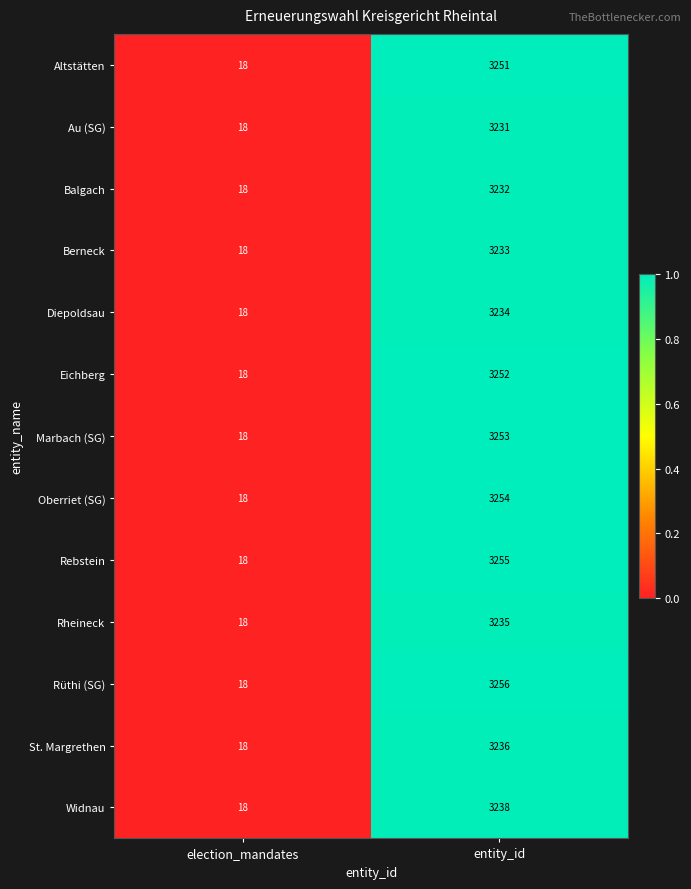

Reading left to right, extract all data points from this chart.

Altstätten: election_mandates=18	entity_id=3251
Au (SG): election_mandates=18	entity_id=3231
Balgach: election_mandates=18	entity_id=3232
Berneck: election_mandates=18	entity_id=3233
Diepoldsau: election_mandates=18	entity_id=3234
Eichberg: election_mandates=18	entity_id=3252
Marbach (SG): election_mandates=18	entity_id=3253
Oberriet (SG): election_mandates=18	entity_id=3254
Rebstein: election_mandates=18	entity_id=3255
Rheineck: election_mandates=18	entity_id=3235
Rüthi (SG): election_mandates=18	entity_id=3256
St. Margrethen: election_mandates=18	entity_id=3236
Widnau: election_mandates=18	entity_id=3238